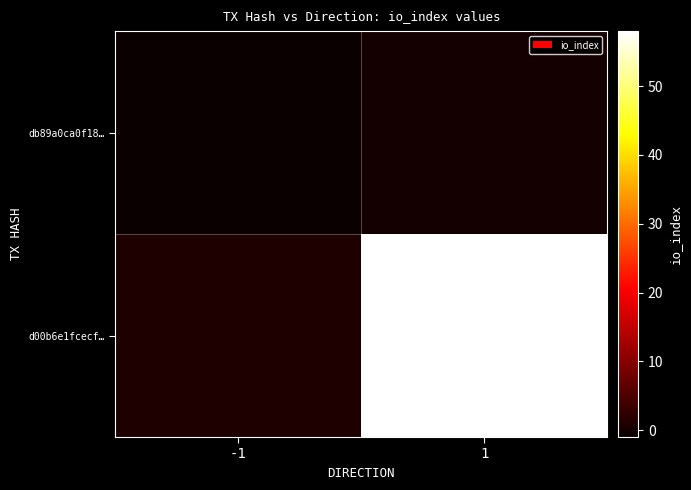

Rank the series by their maximum value, from lowest to highest.

db89a0ca0f18…, d00b6e1fcecf…